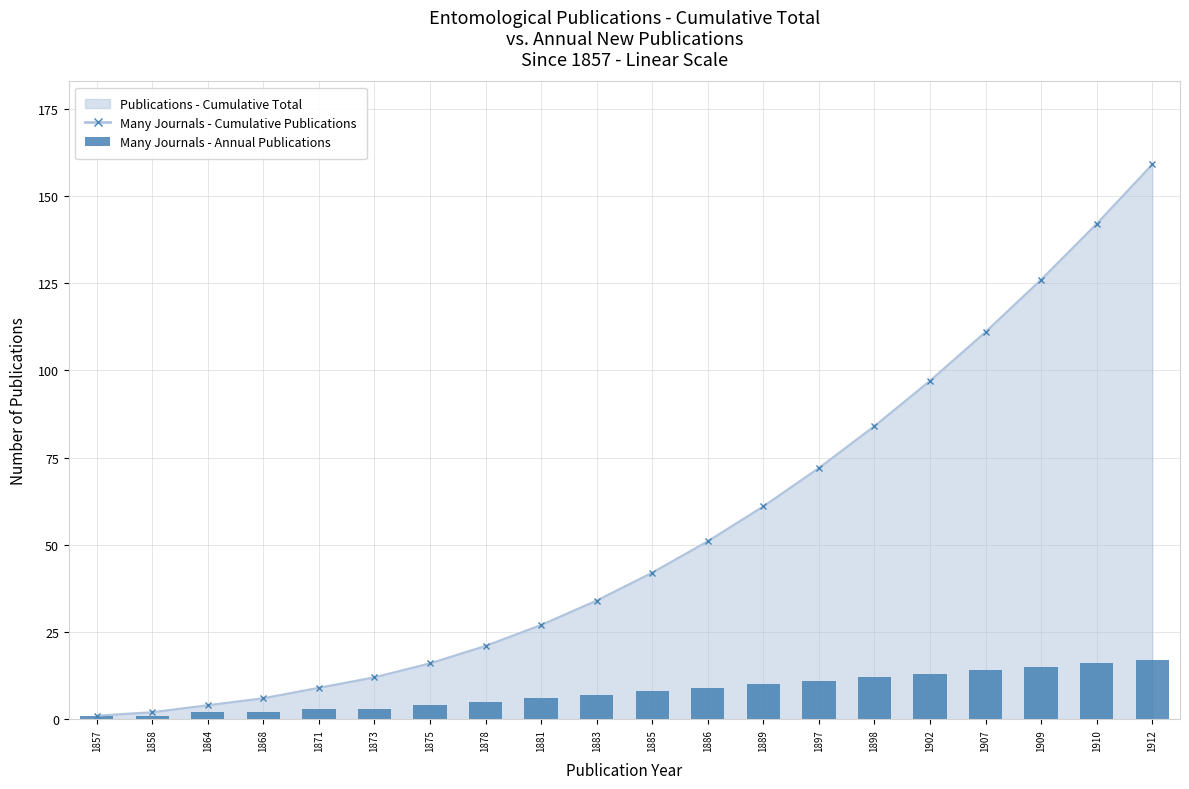

Are the bars horizontal?

No